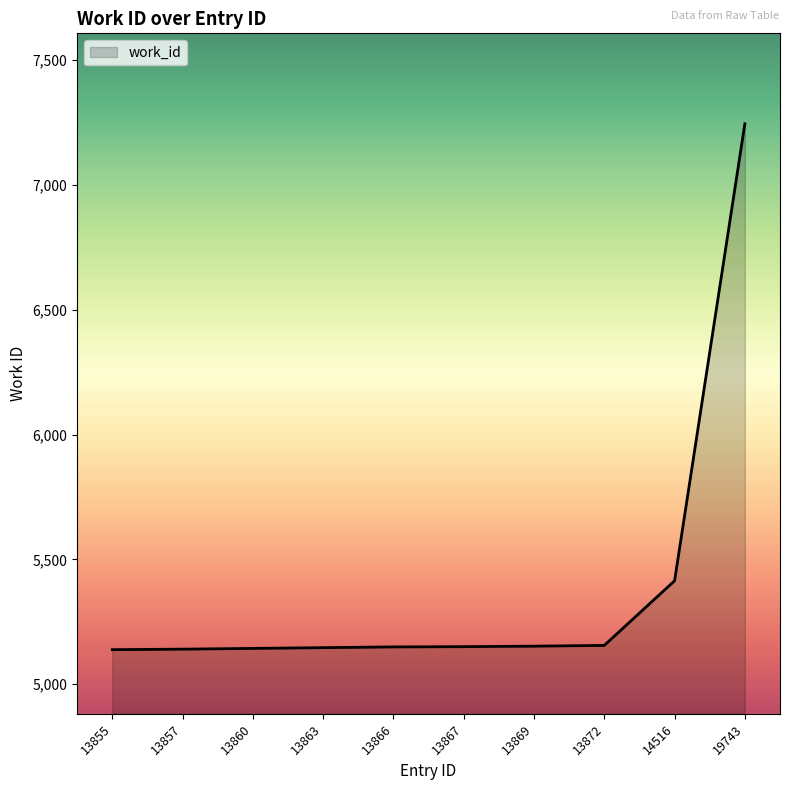

The chart shows a value of 12474 at 19743. True or false?

False